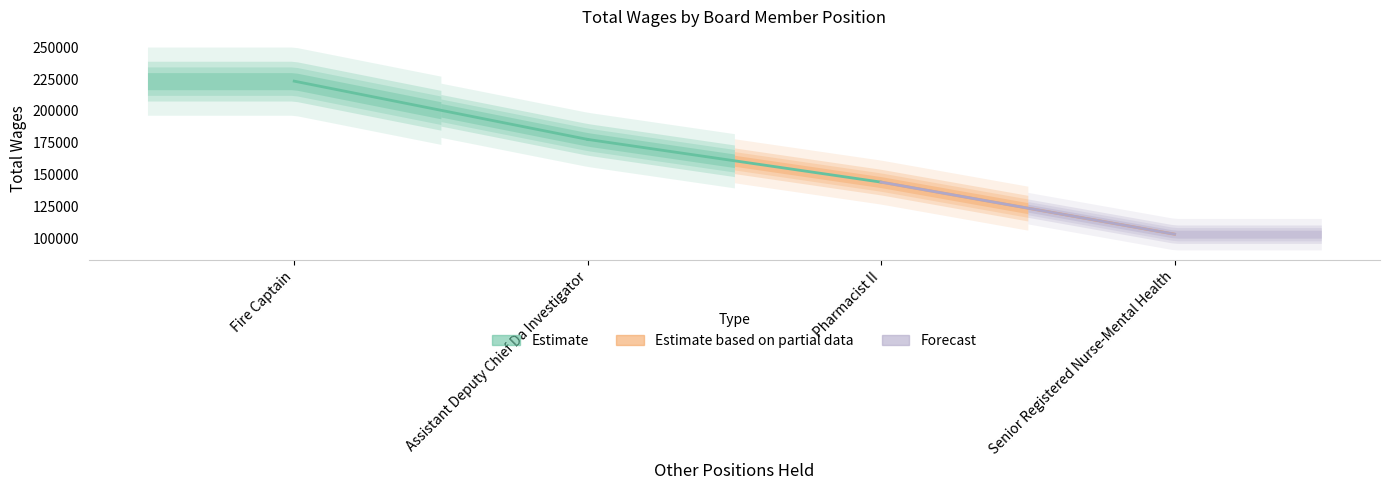

How many data points are above 177620?

1